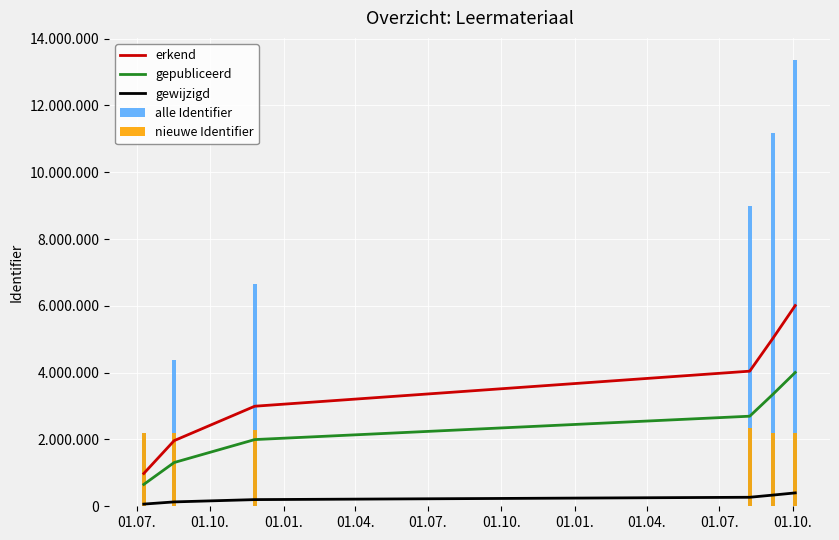

What is the sum of the gewijzigd values at 01.07. and 01.10.?

196465.0